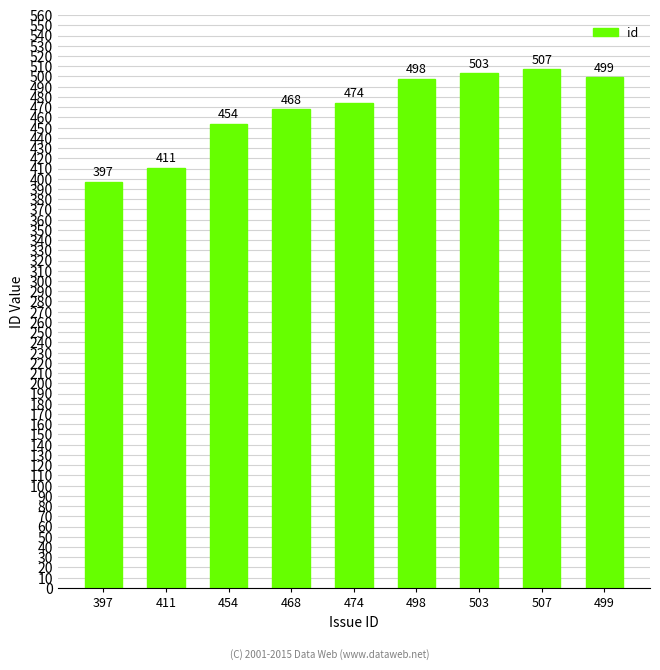

How many series are shown in this chart?

1